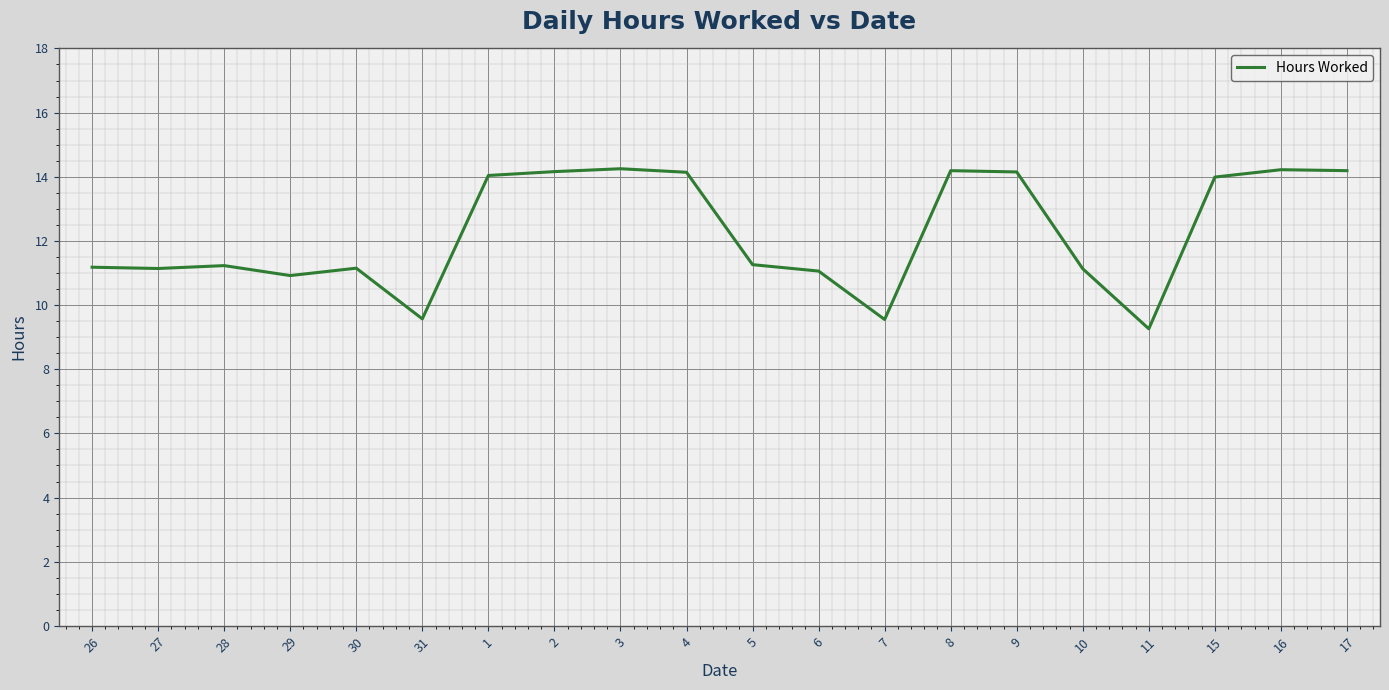

What is the ratio of the value at 7 to the value at 4?

0.7